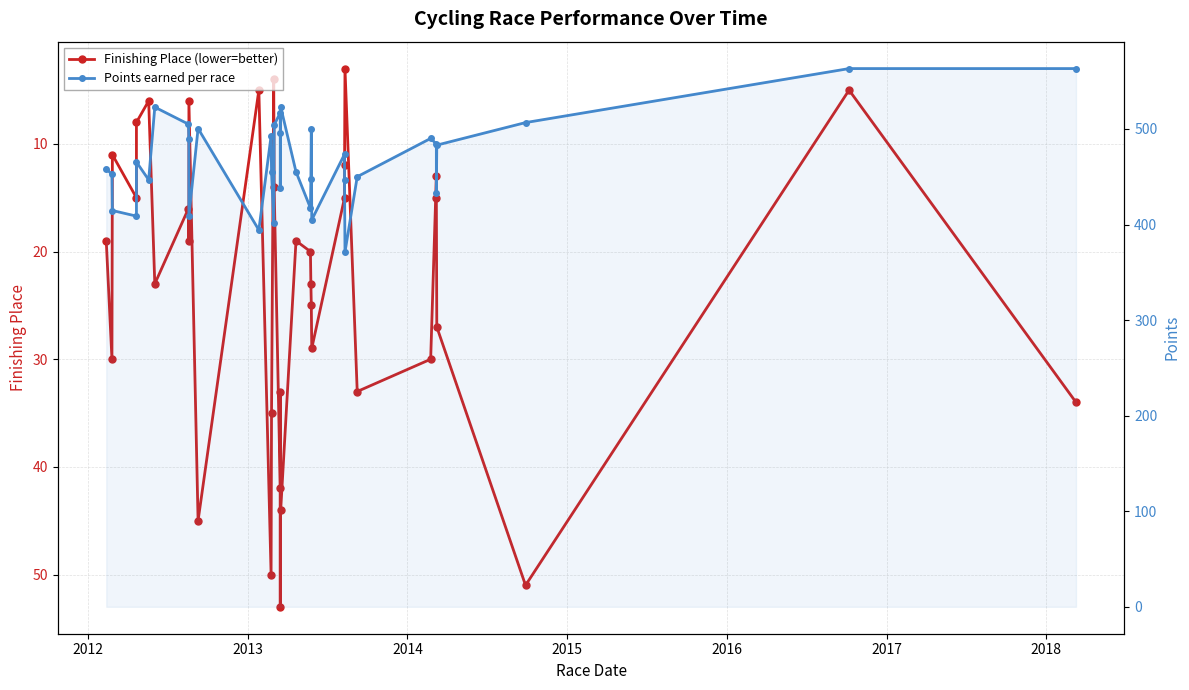

True or false: Points earned per race and Finishing Place (lower=better) intersect in this chart.

False